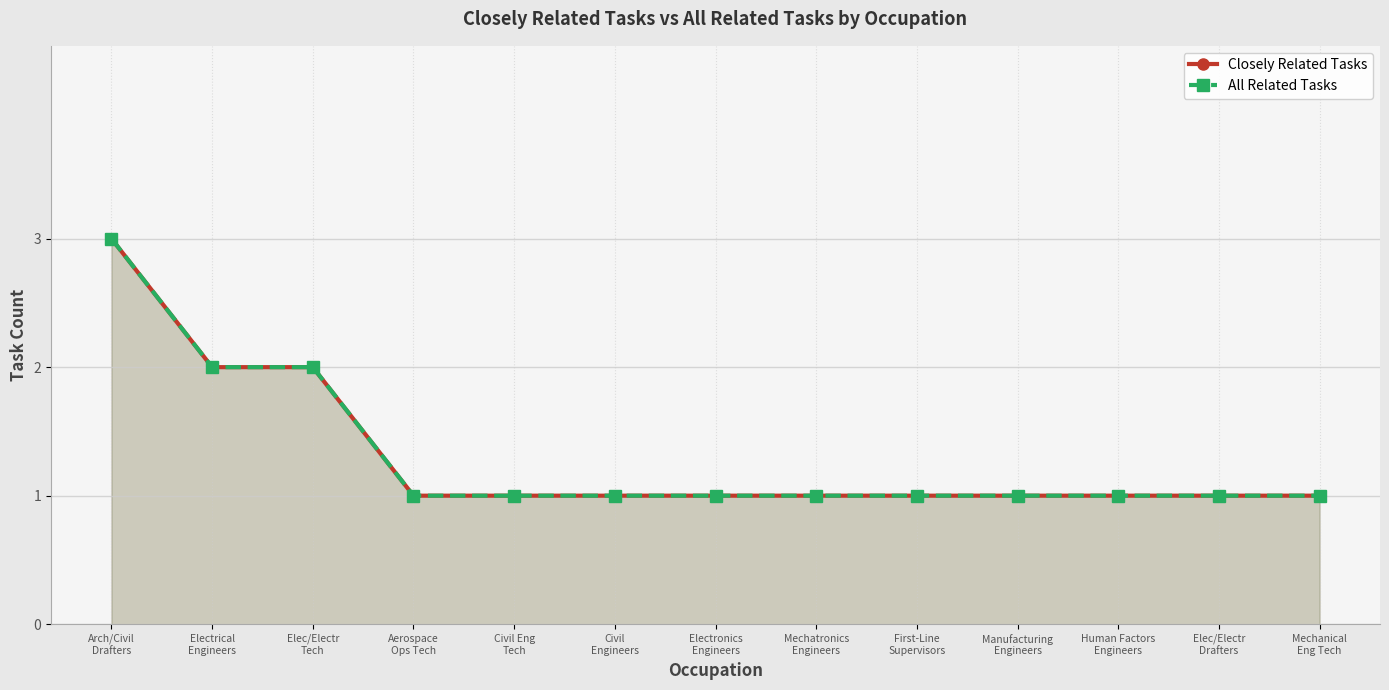

What is the label of the 12th point from the right?

Electrical
Engineers